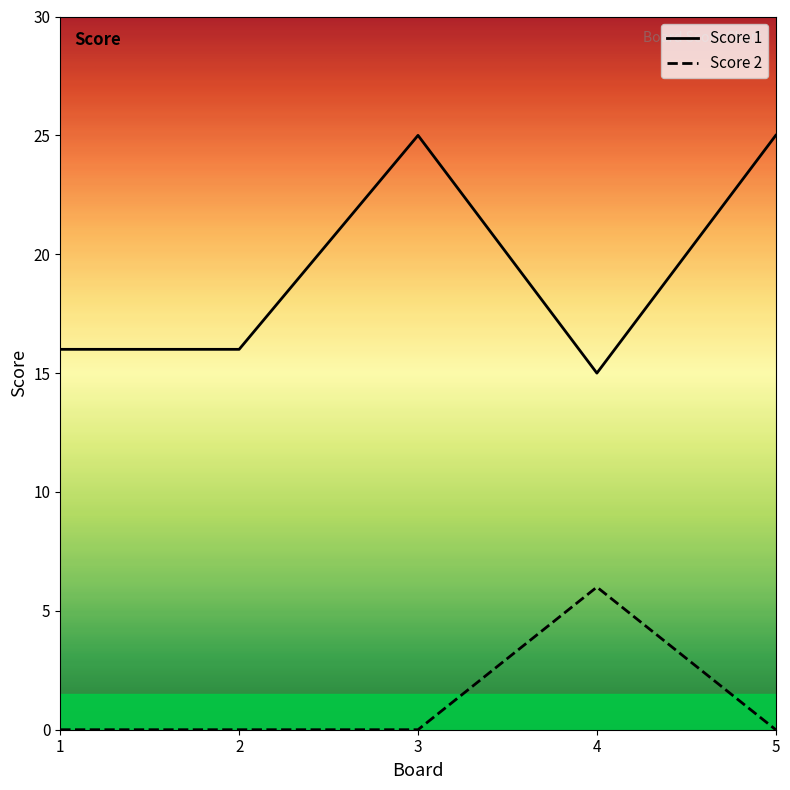

Which series has the largest range (max minus min)?

Score 1